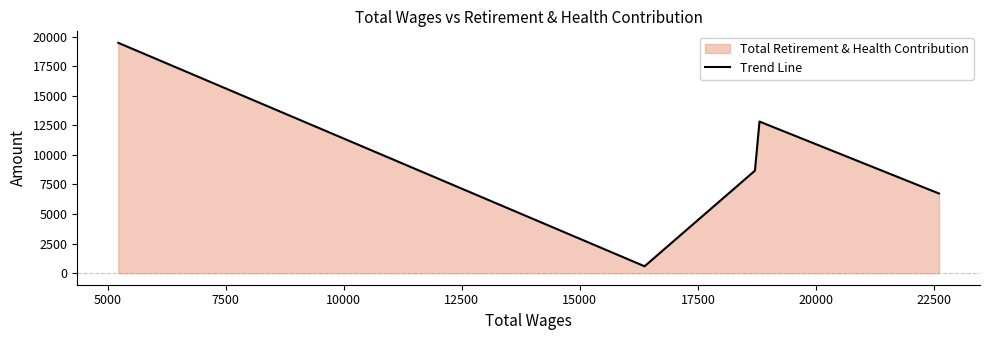

Reading right to left, extract all data points from this chart.

6736	12817	8669	586	19468